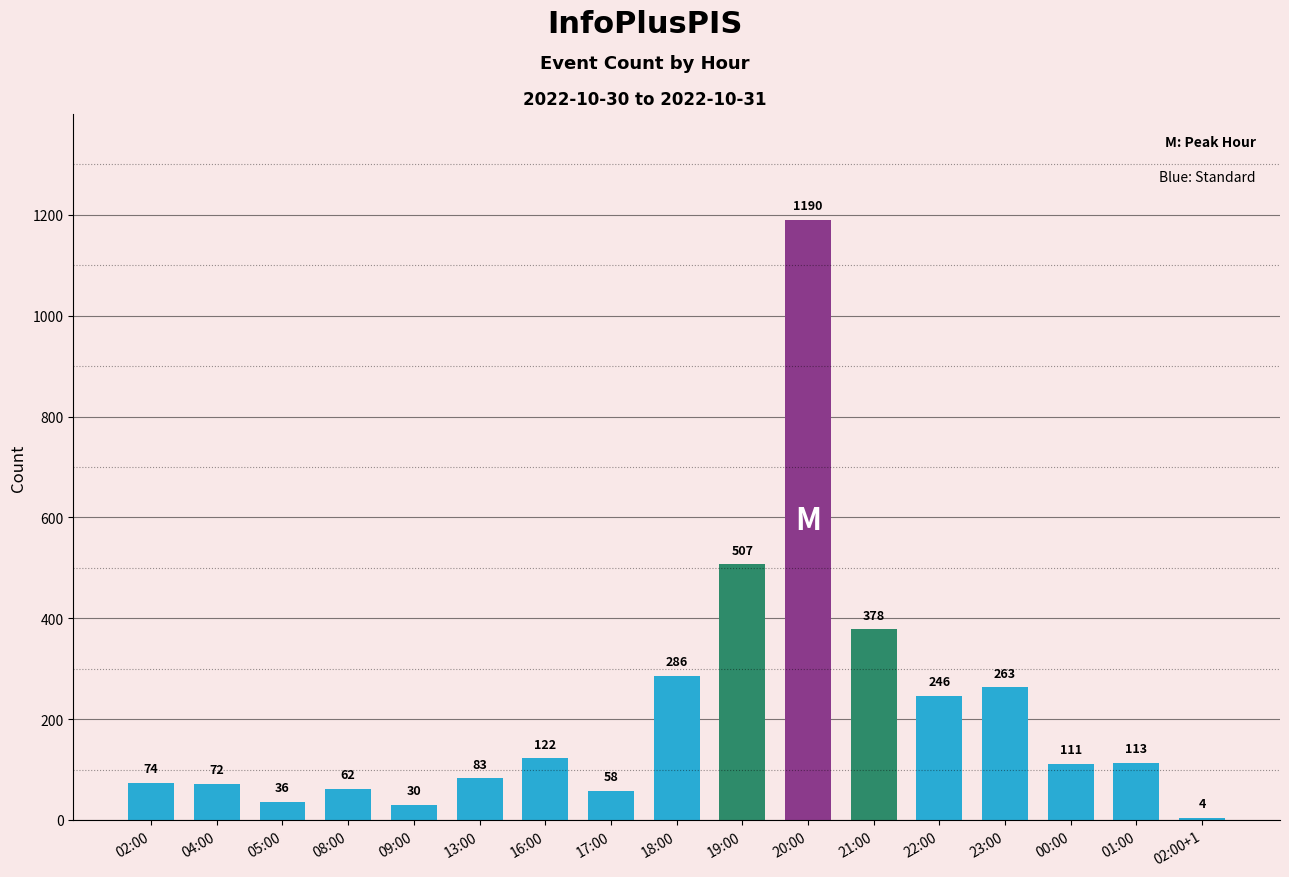

True or false: the data shows 30 at 09:00.

True